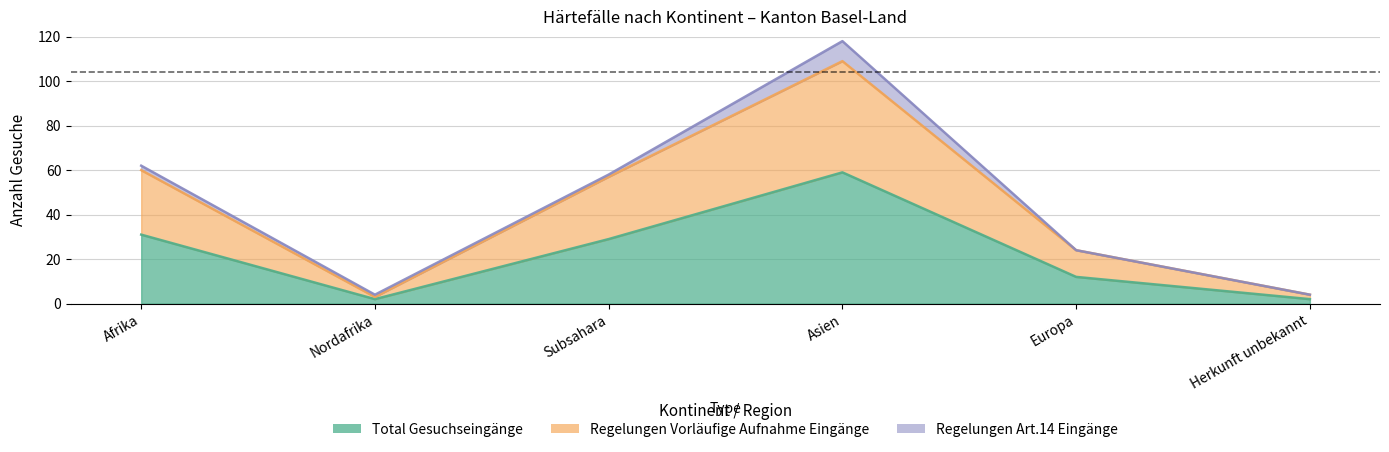

How many data points in Total Gesuchseingänge are above 29?

2